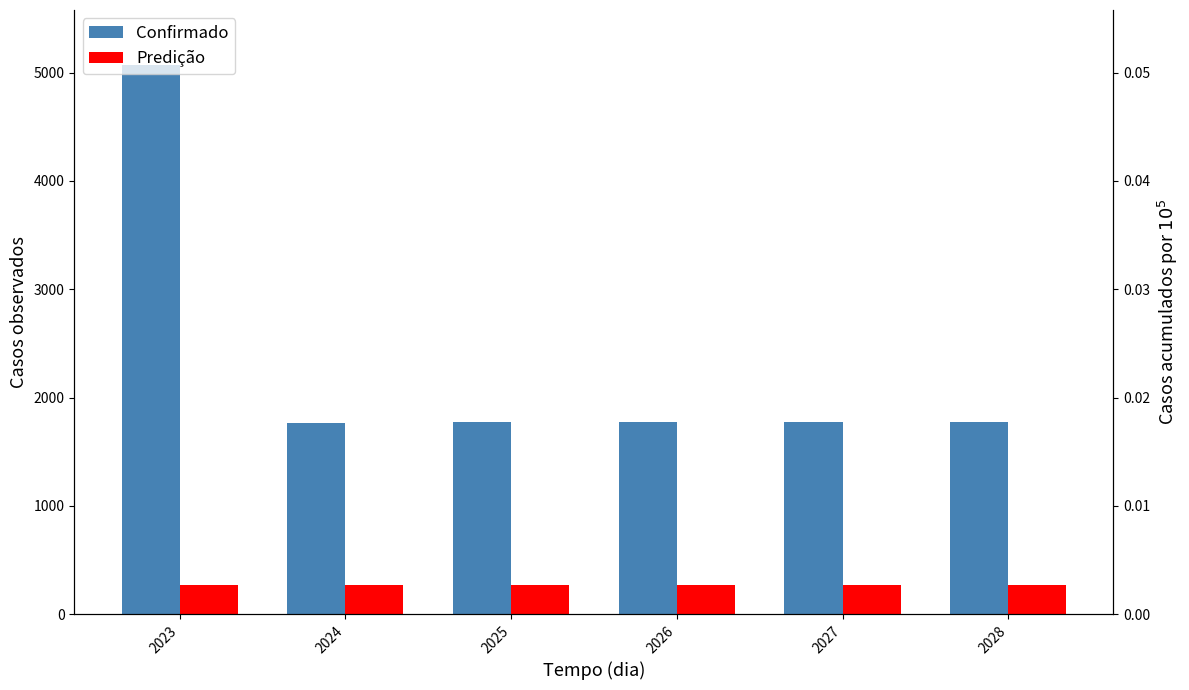

What is the value of the Confirmado bar at the 3rd from the left?

1772.7